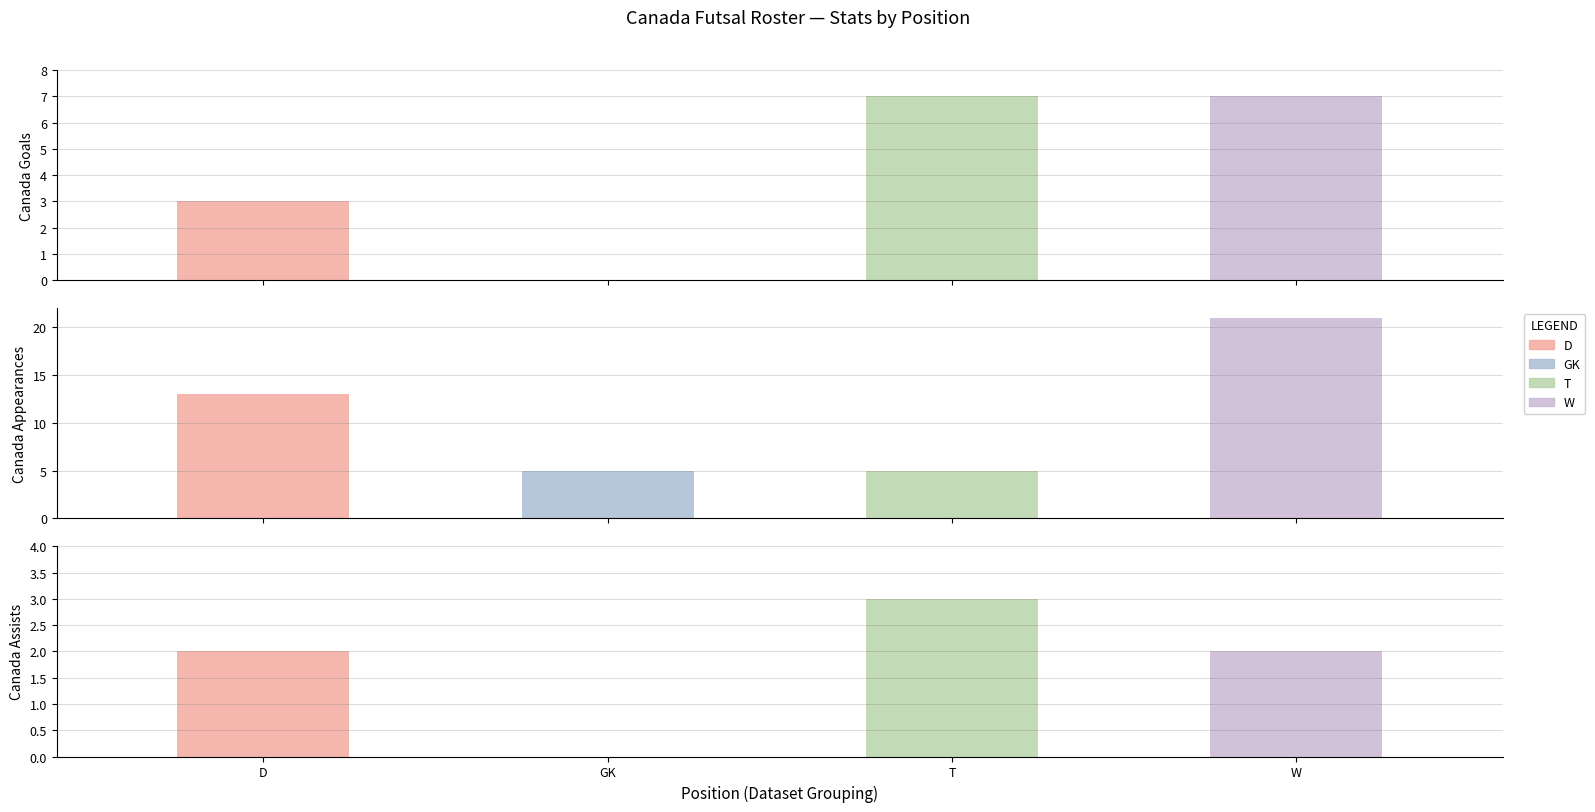

Between 0 and 3, which series saw the biggest shift?

Canada Appearances